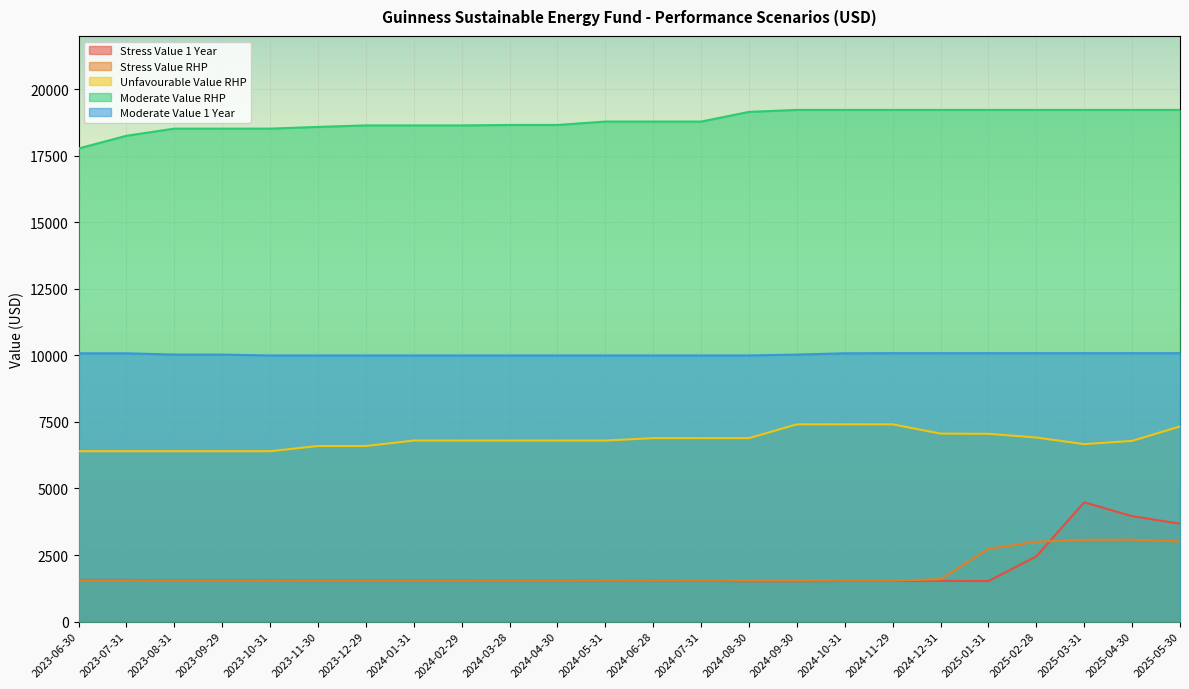

True or false: Stress Value RHP and Stress Value 1 Year intersect in this chart.

True